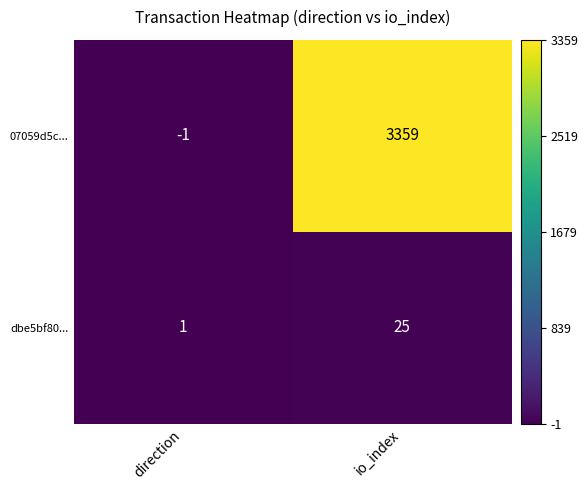

Rank the categories by dbe5bf80... value from lowest to highest.

direction, io_index